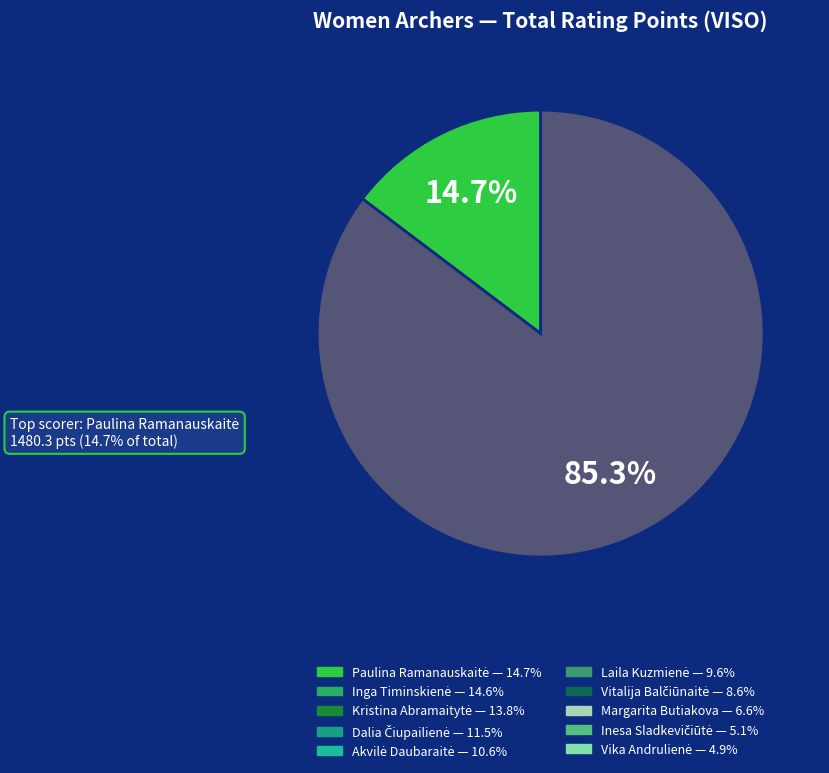

Is there any slice that represents more than half of the pie?

Yes